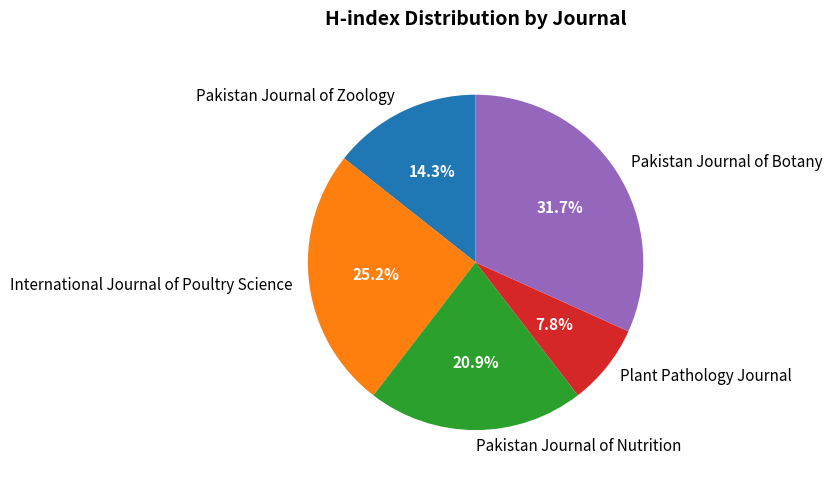

To the nearest percent, what is the combined percentage of Pakistan Journal of Zoology and Pakistan Journal of Nutrition?

35%